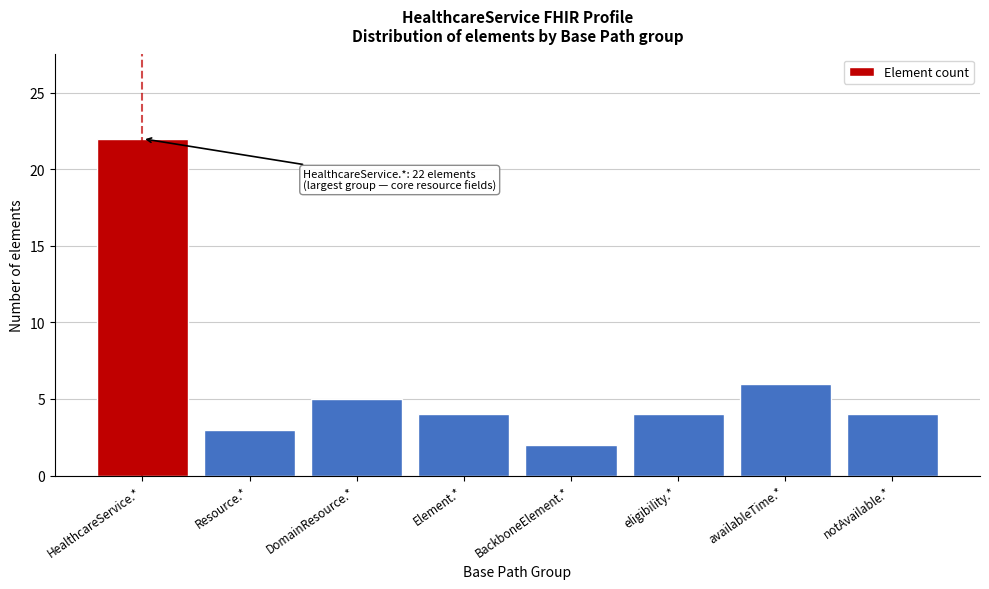

Reading left to right, extract all data points from this chart.

22	3	5	4	2	4	6	4